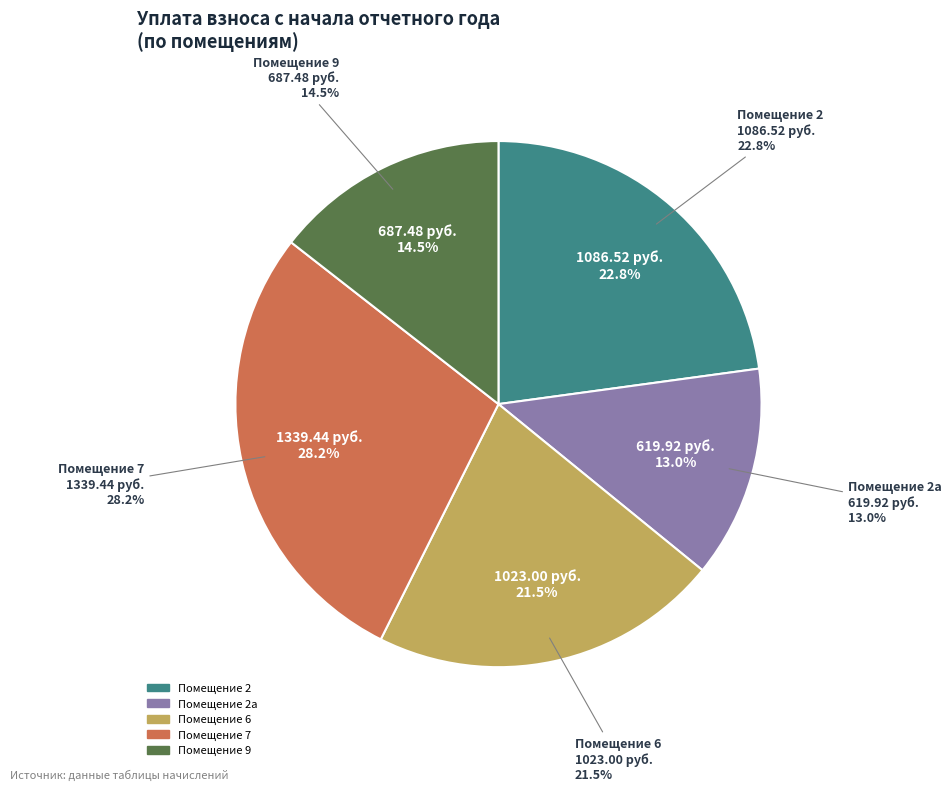

Does неж represent more than half of the total?

No